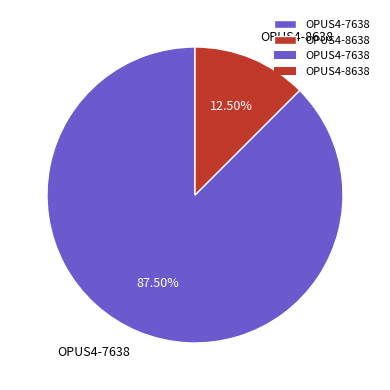

To the nearest percent, what is the combined percentage of OPUS4-8638 and OPUS4-7638?

100%